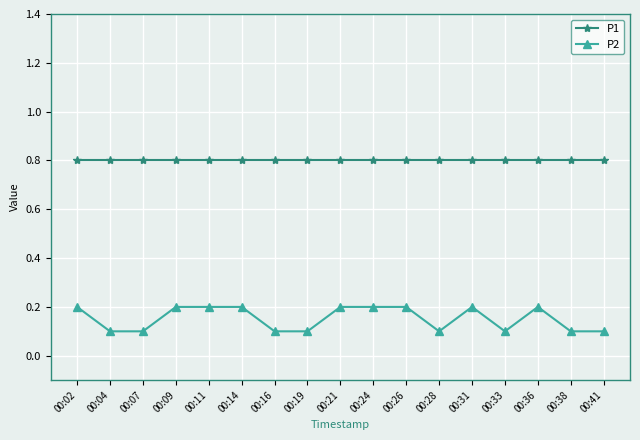

Is it true that P2 equals 0.2 at 00:31?

True